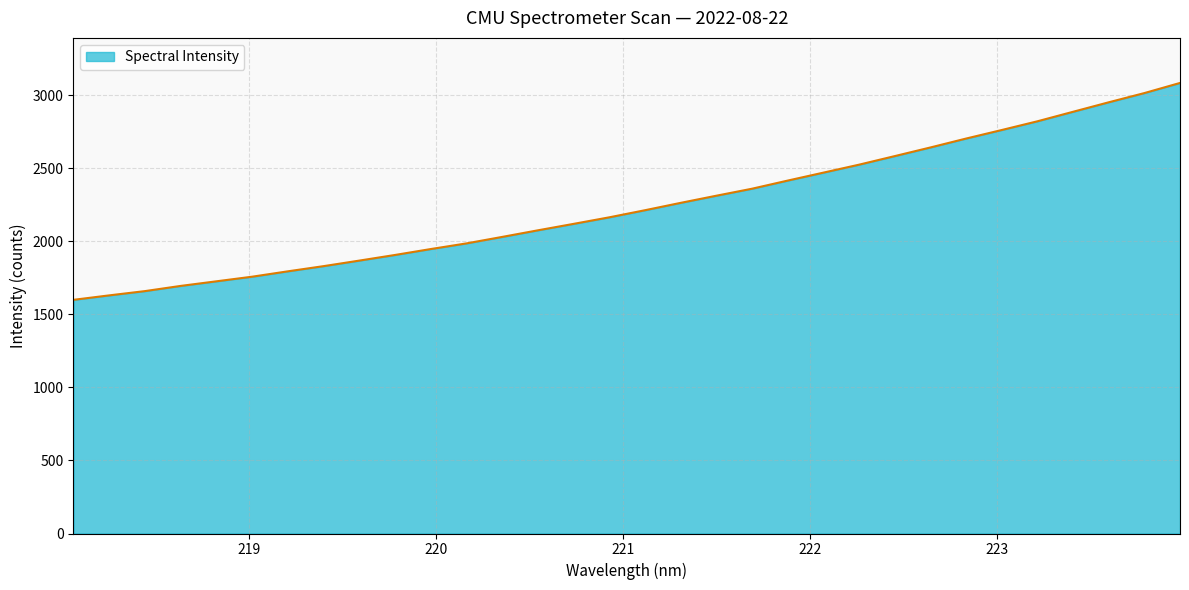

What is the greatest value displayed?

3085.1